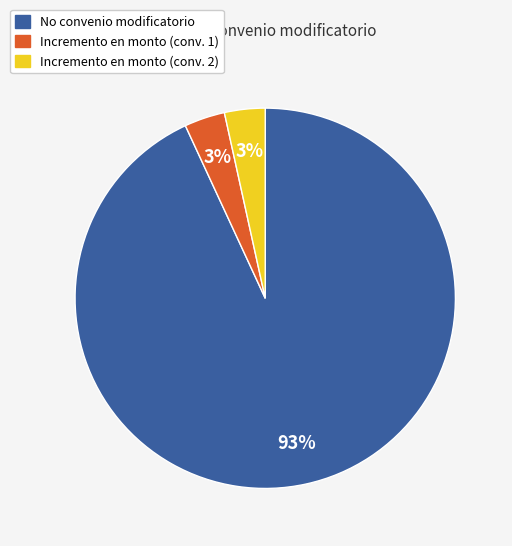

Is there any slice that represents more than half of the pie?

Yes